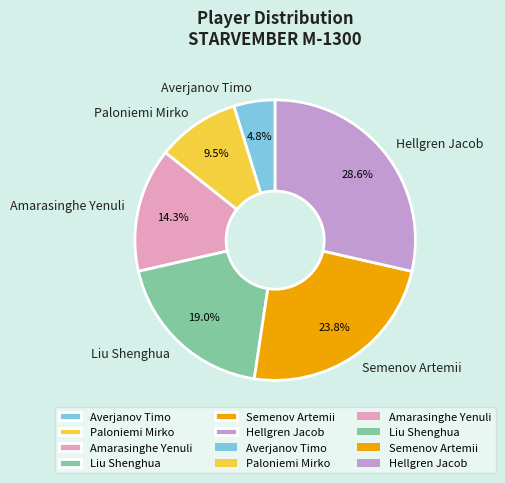

What is the smallest slice in the pie chart?

Averjanov Timo